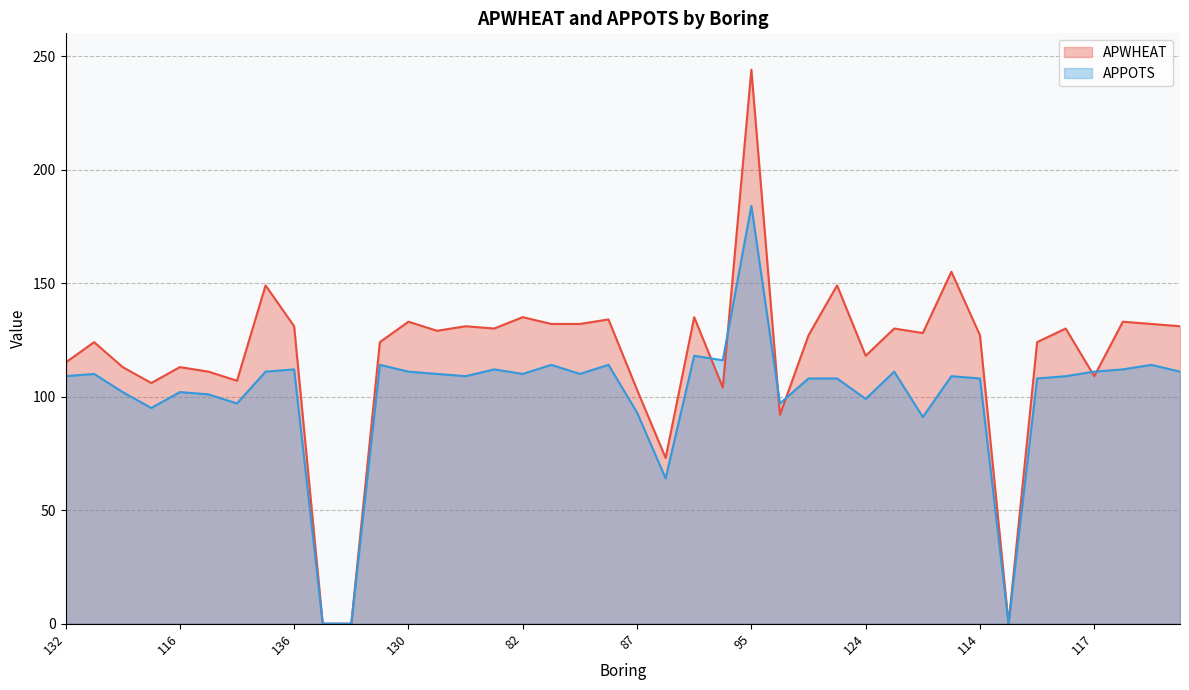

Which series has the widest spread of values?

APWHEAT